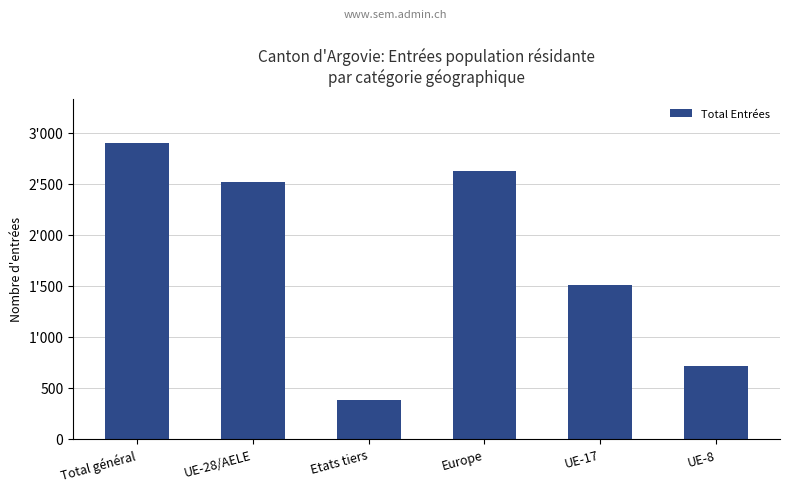

What is the difference between the values at Total général and UE-8?

2189